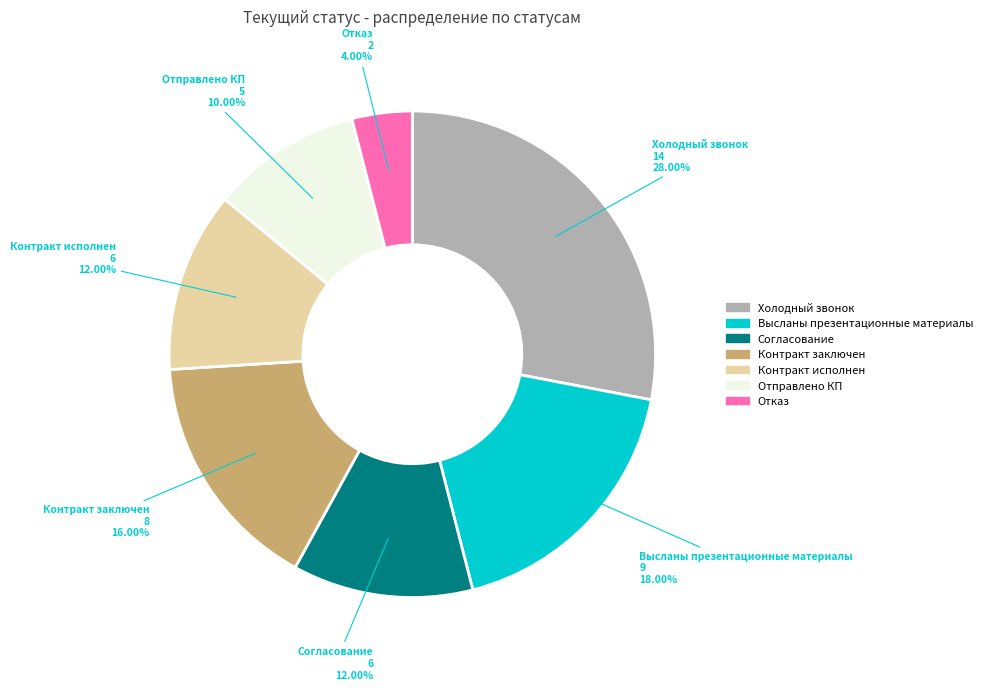

How many slices are in this pie chart?

7